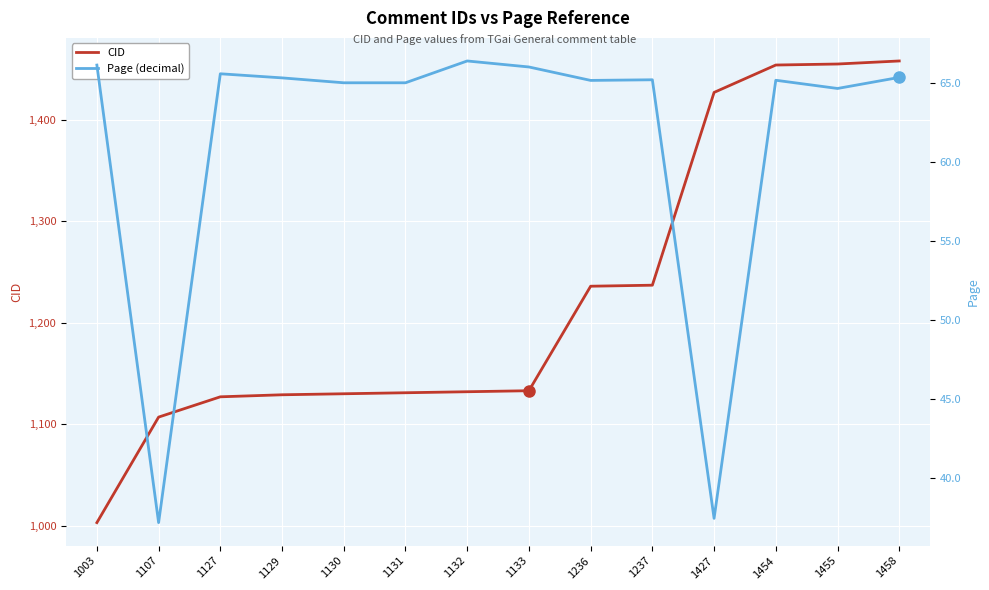

True or false: CID has a value of 1107.0 at 1107.

True